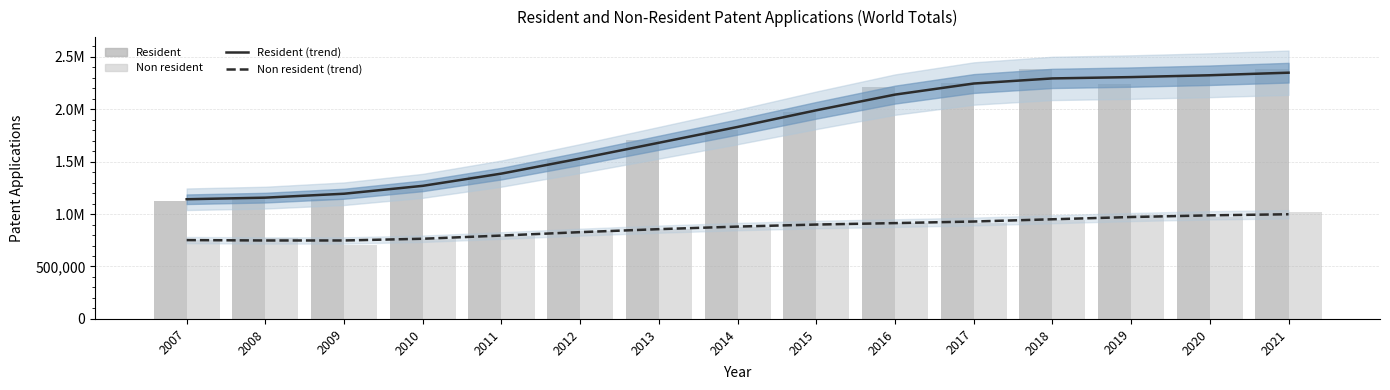

What is the total value across all series at 2013?

5099477.0